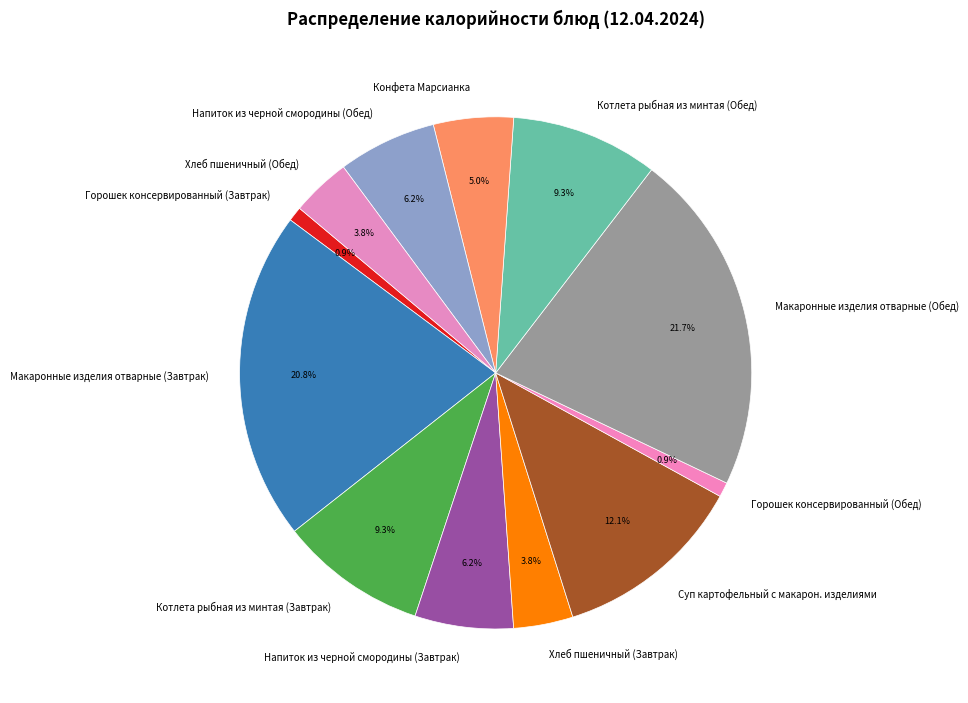

What is the ratio of the value at Котлета рыбная из минтая (Завтрак) to the value at Горошек консервированный (Завтрак)?

10.1